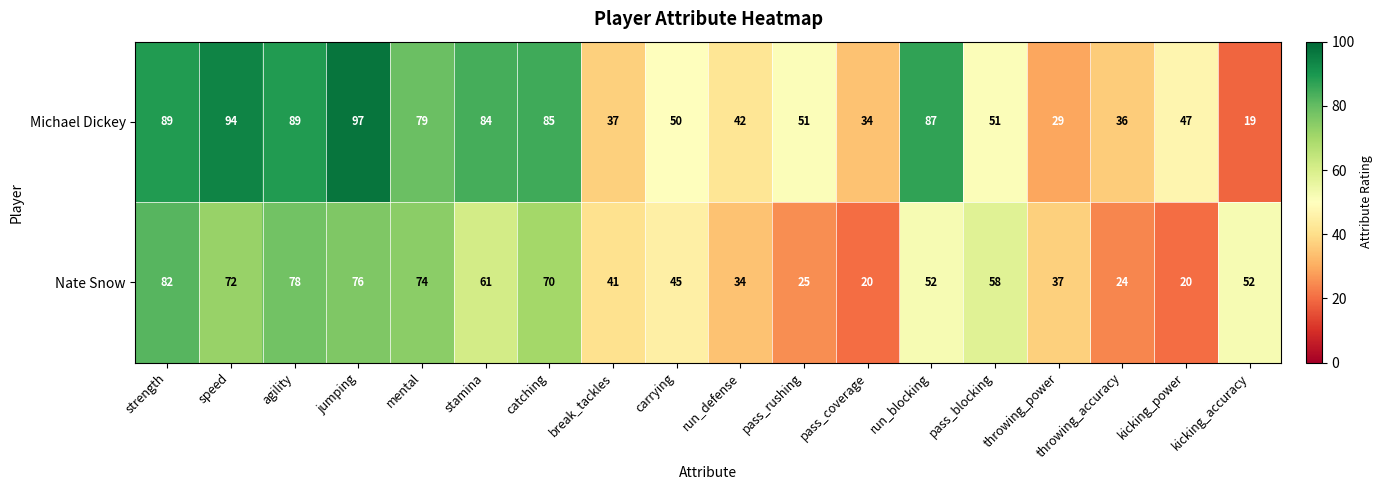

At which category is the sum across all series the highest?

jumping